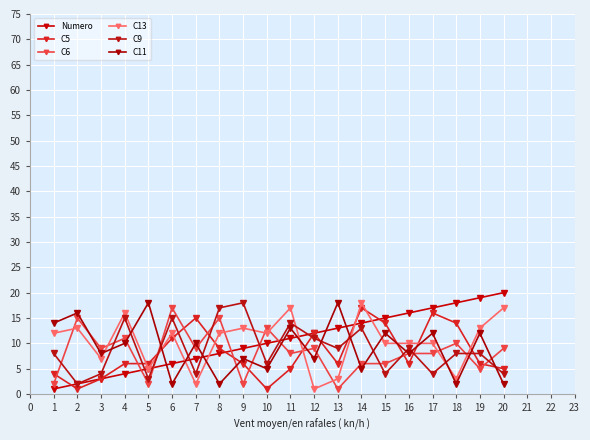

True or false: C13 has a value of 12 at 8.

True